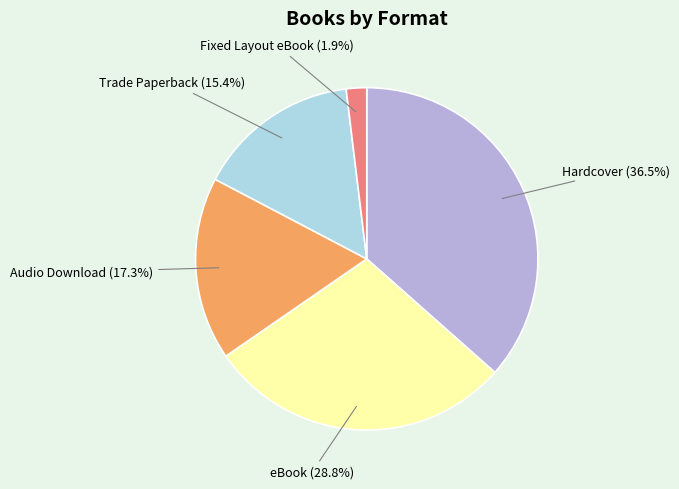

Is there a majority slice in this chart?

No